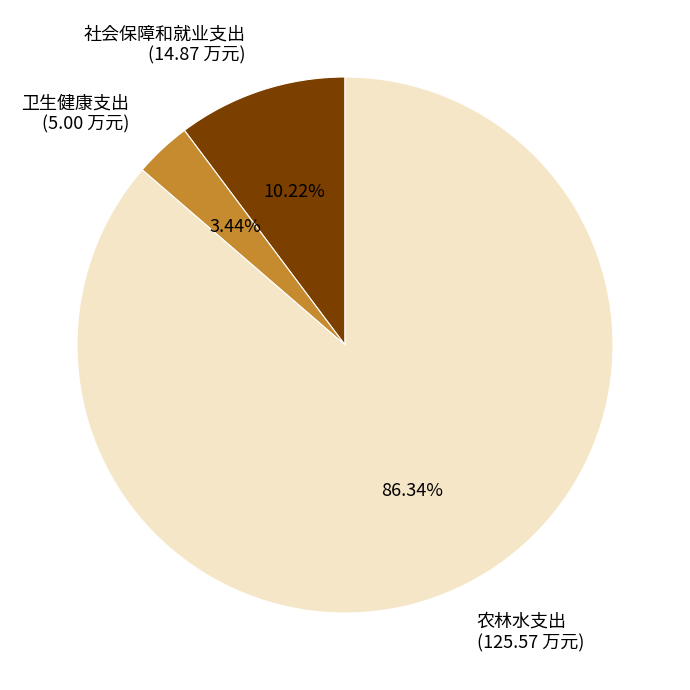

What percentage is the 农林水支出 slice, to the nearest percent?

86%